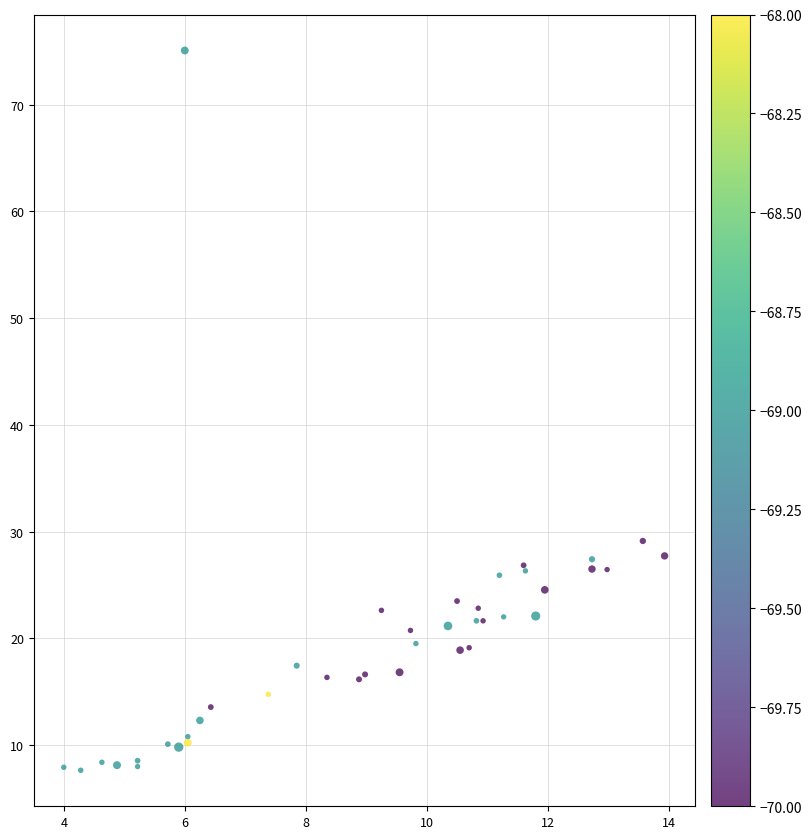

What Y value in the scatter plot is closest to 41?

29.1